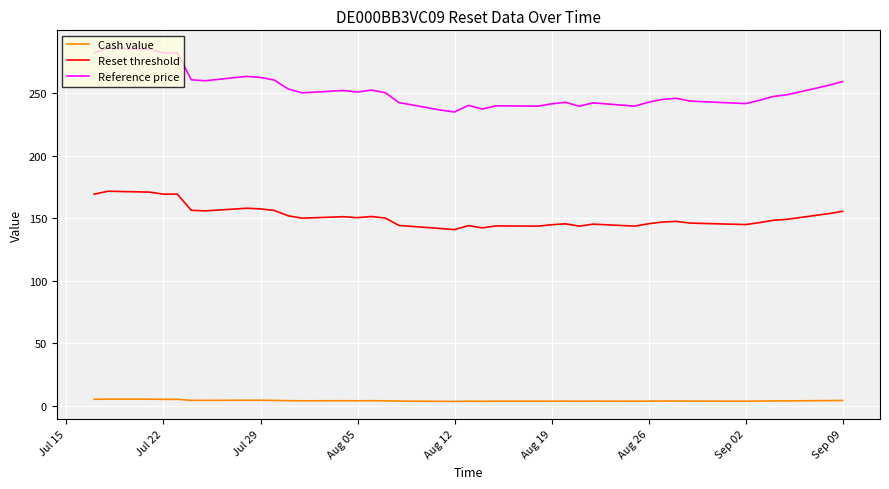

True or false: Reset threshold and Cash value intersect in this chart.

False